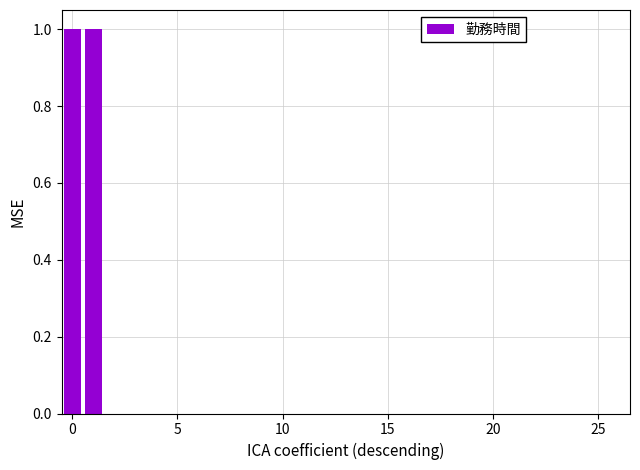

What is the greatest value displayed?

1